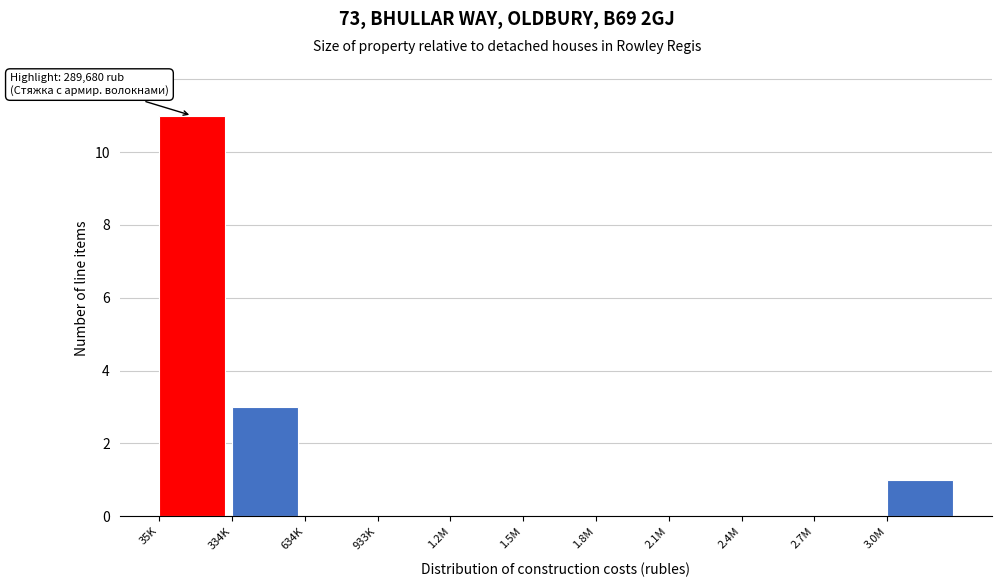

Read the value at 35K.

11